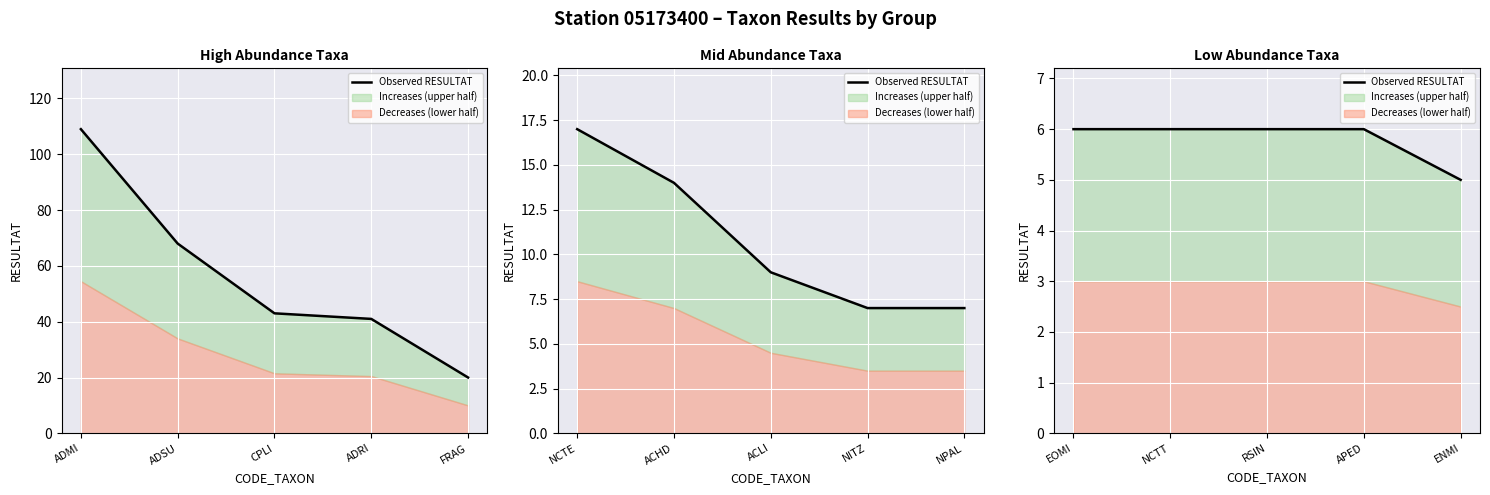

True or false: there are more than 0 points higher than both neighbors.

False